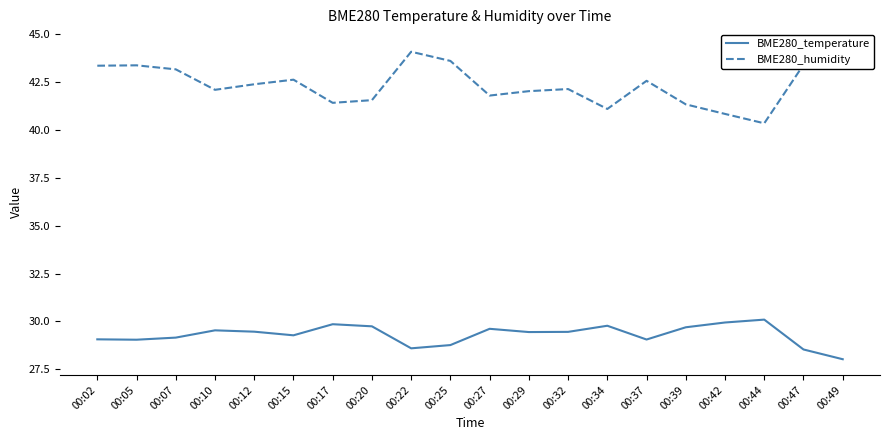

Is this an area chart (filled region under the line)?

No